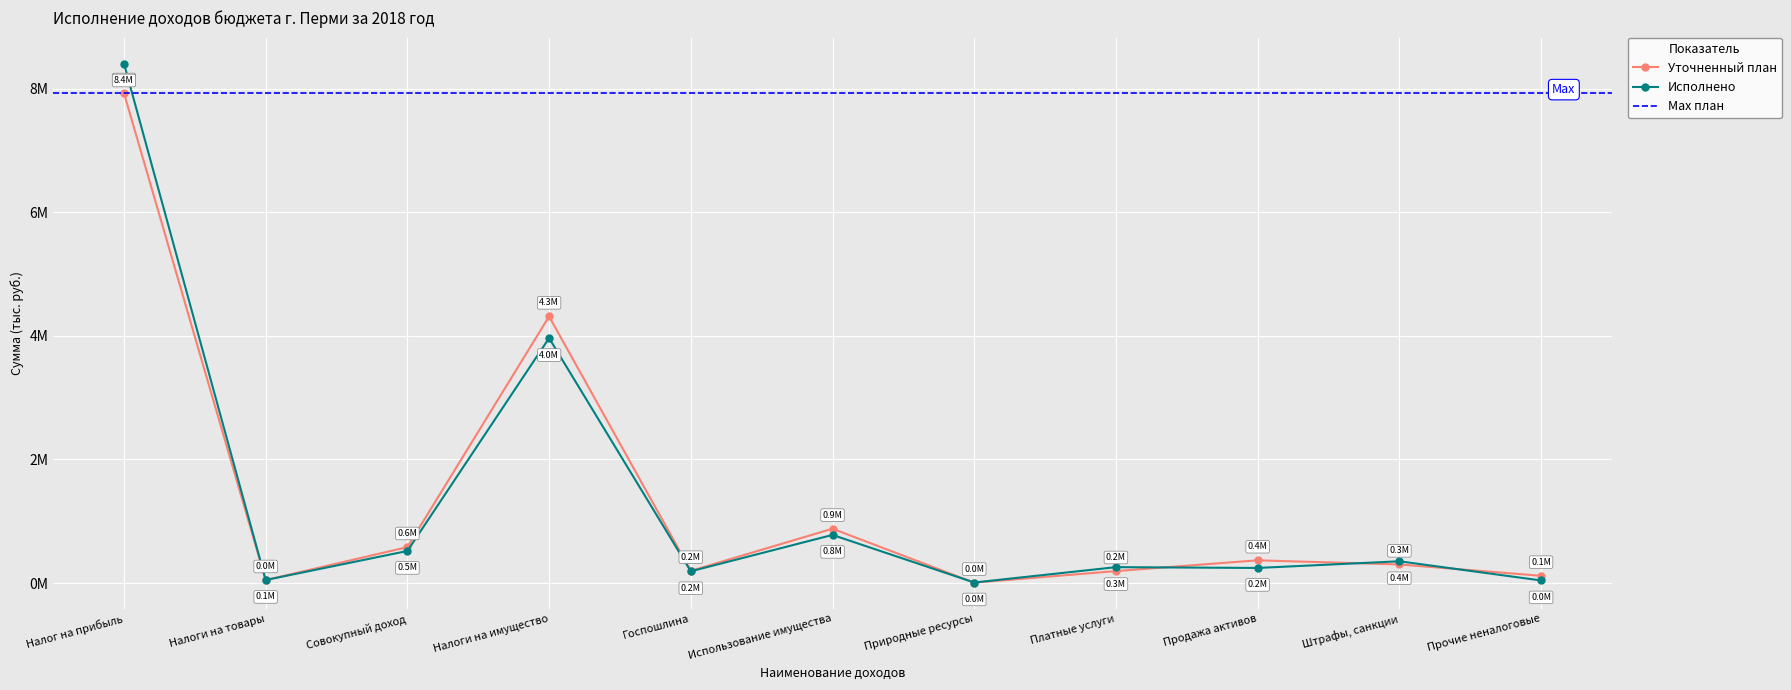

List the labels in order of Исполнено (тыс. руб.) value, largest first.

Налог на прибыль, Налоги на имущество, Использование имущества, Совокупный доход, Штрафы, санкции, Платные услуги, Продажа активов, Госпошлина, Налоги на товары, Прочие неналоговые, Природные ресурсы